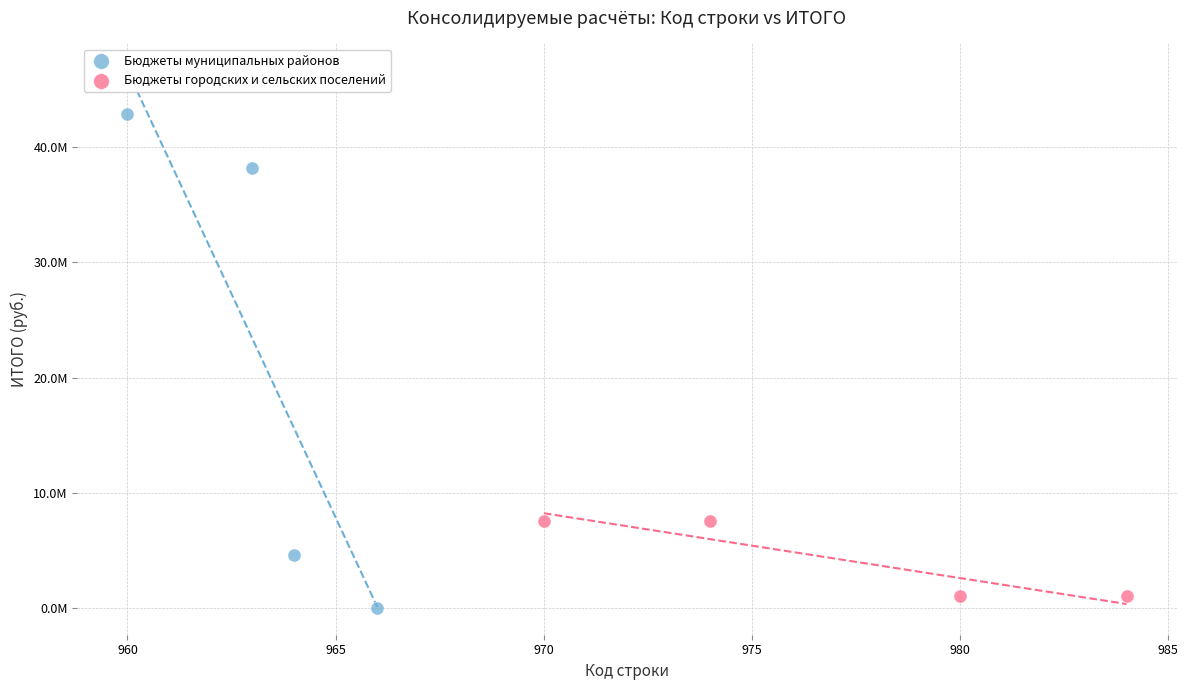

Which series has the widest spread of Y values?

Бюджеты муниципальных районов